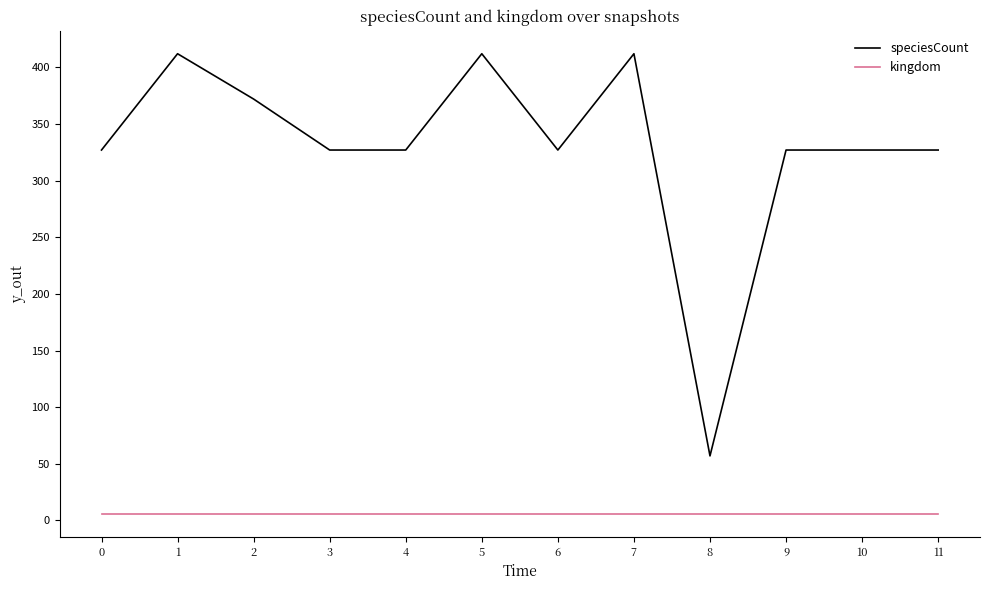

List the series in order of their peak value, highest first.

speciesCount, kingdom